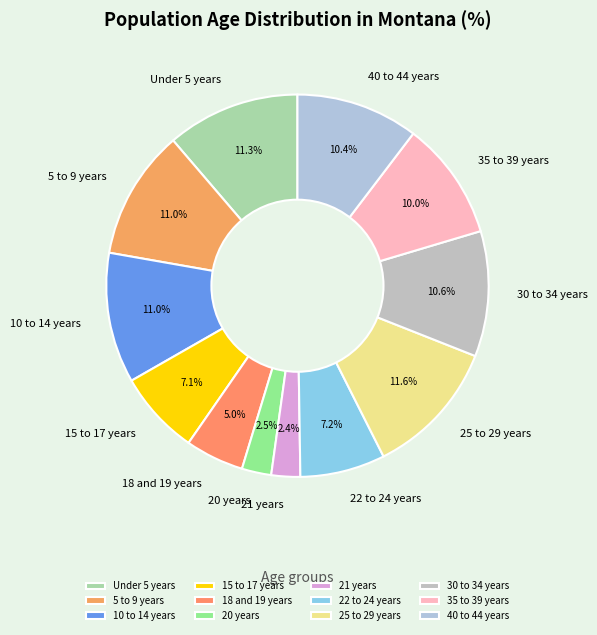

To the nearest percent, what percentage of the pie is 22 to 24 years?

7%